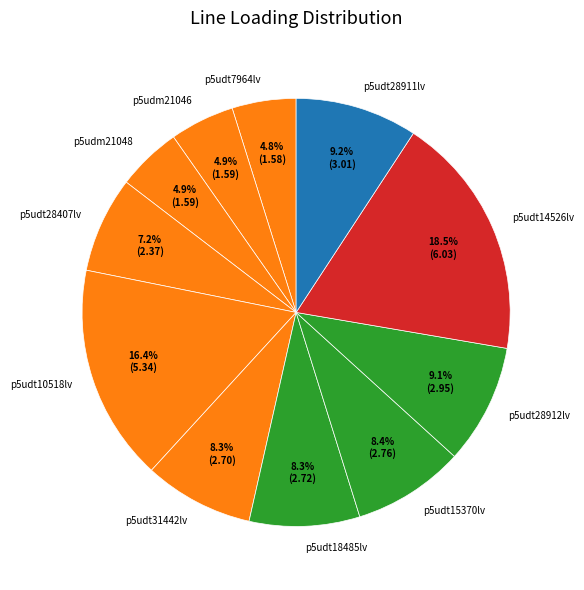

Is the sum of p5udt10518lv and p5udt18485lv greater than half?

No